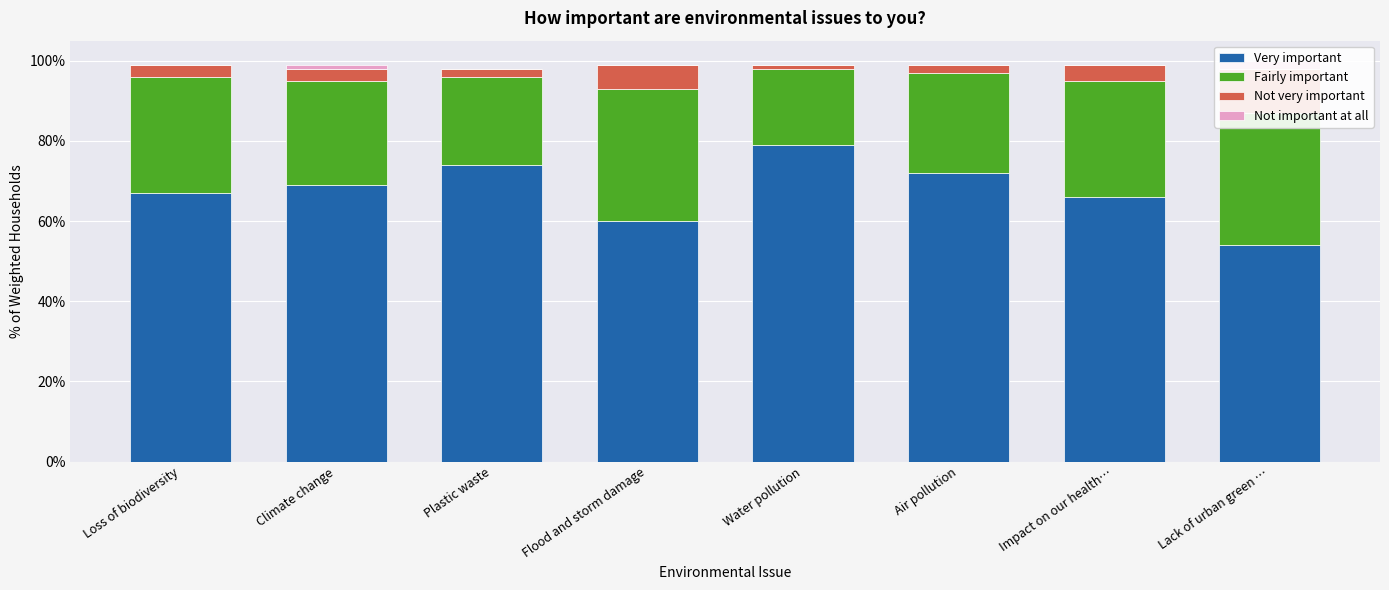

What is the sum of all Not very important values?

0.3